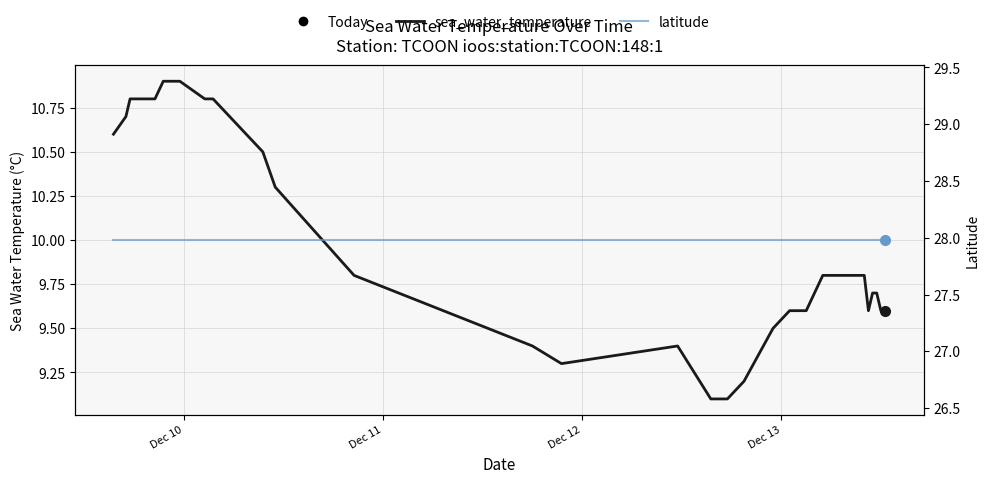

Which series has the widest spread of values?

sea_water_temperature